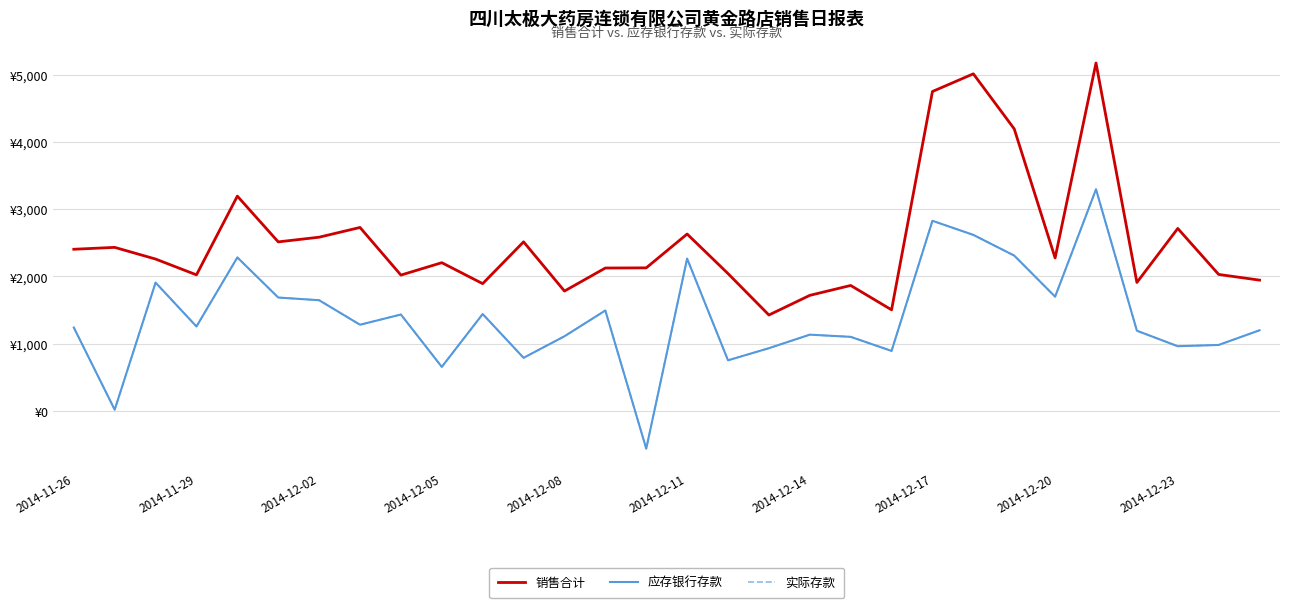

Is this an area chart (filled region under the line)?

No